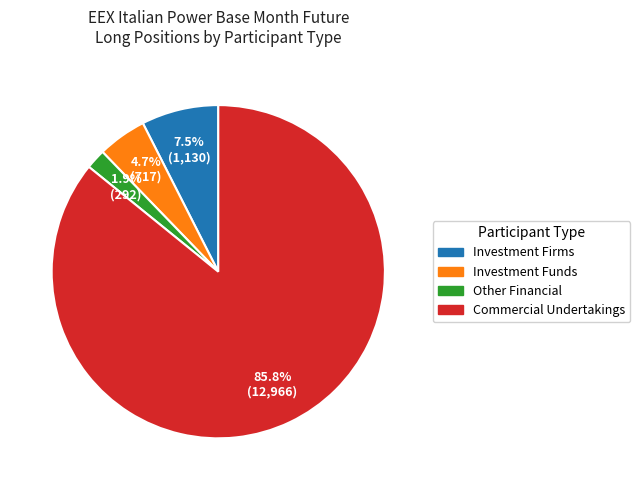

How many segments does this pie chart have?

4